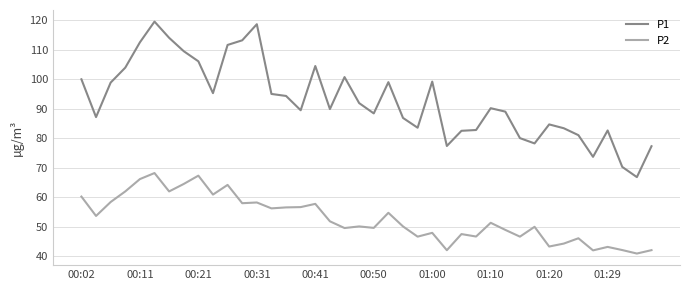

Rank the series by their average value, from lowest to highest.

P2, P1